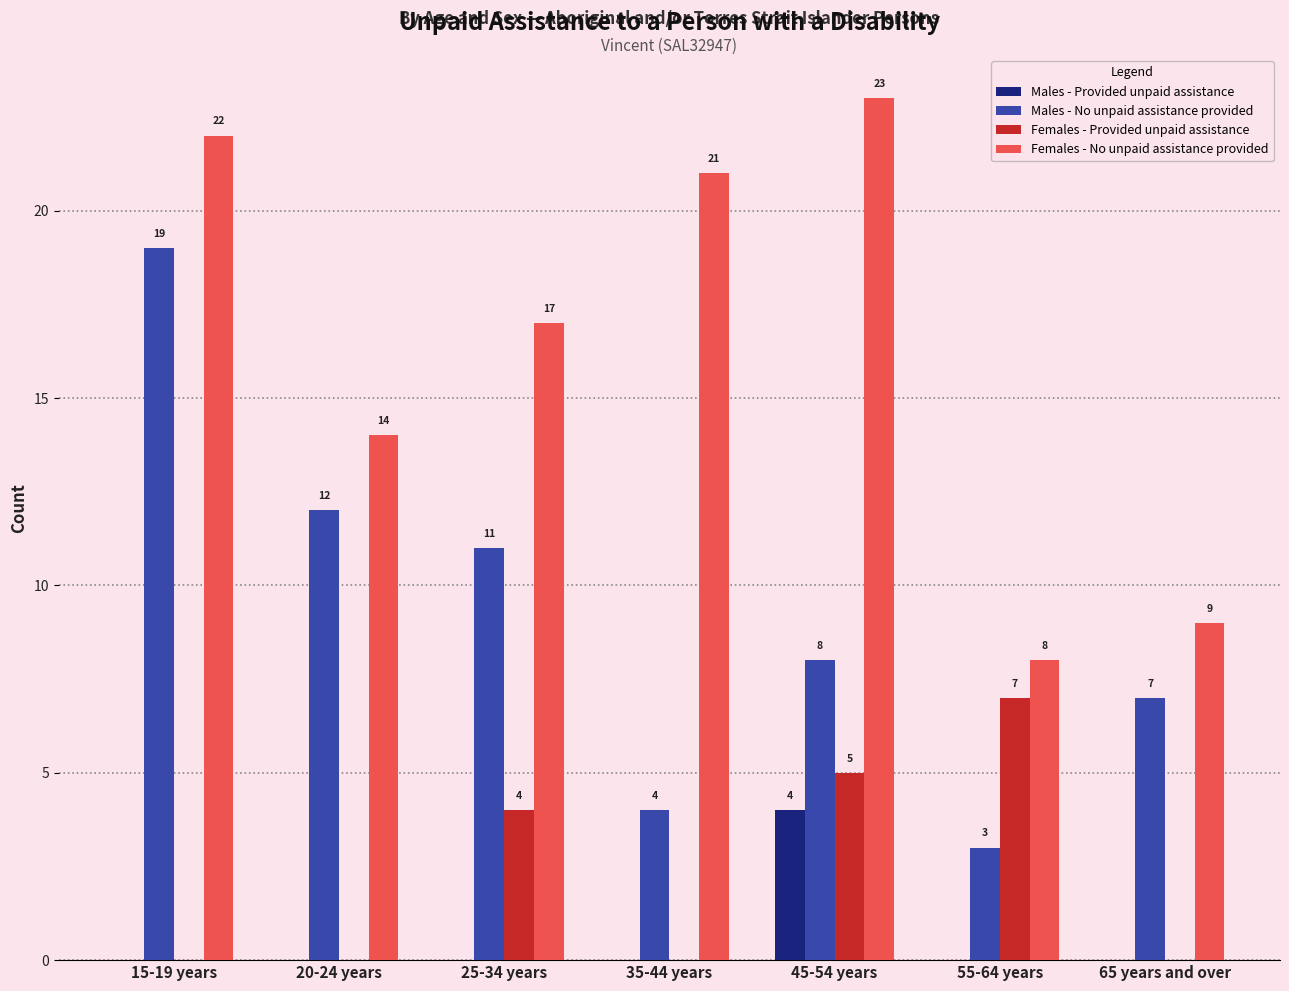

What is the sum of all Females - Provided unpaid assistance values?

16